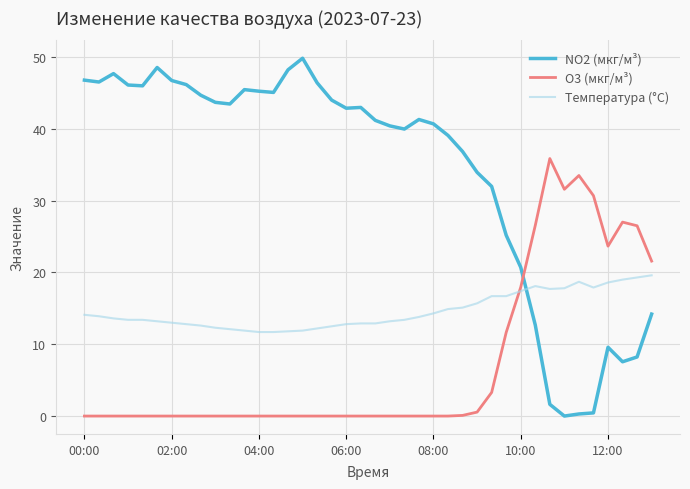

Is this an area chart (filled region under the line)?

No